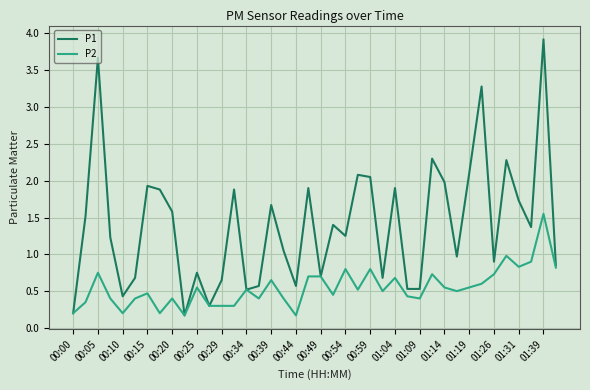

Rank the series by their maximum value, from lowest to highest.

P2, P1